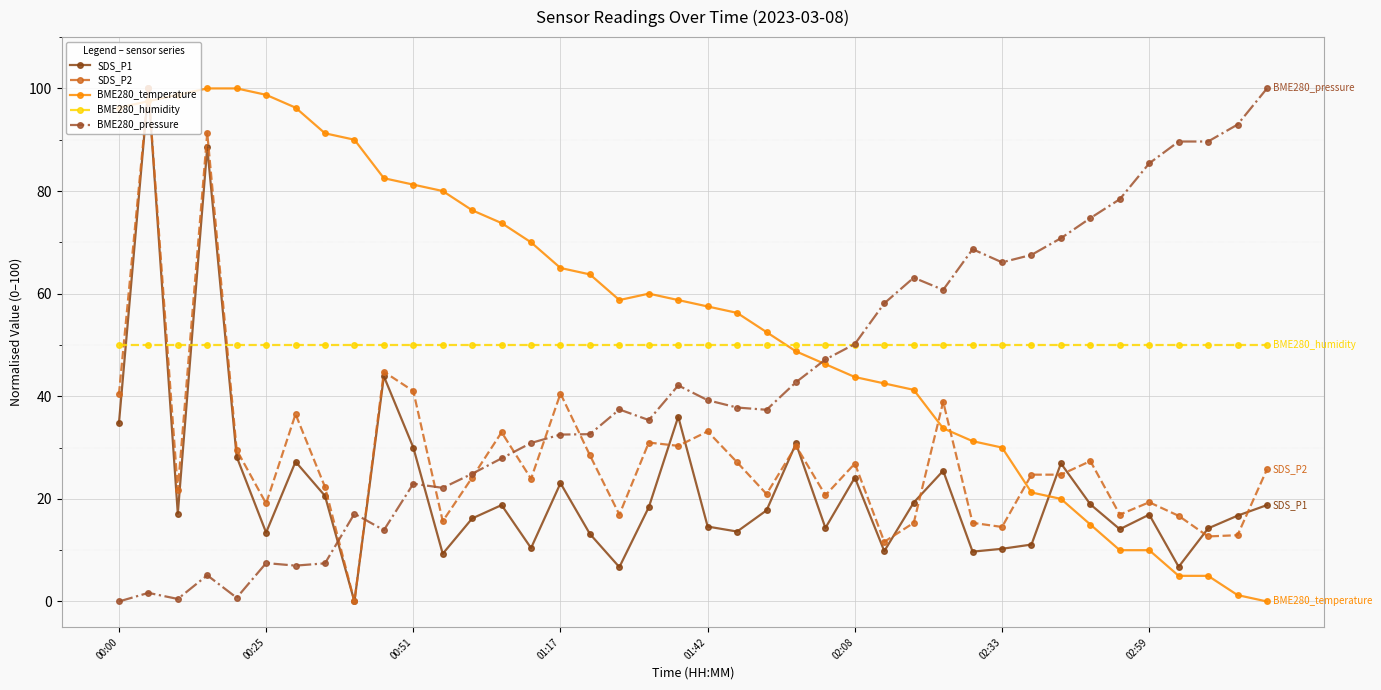

True or false: SDS_P1 has more than 2 interior local peaks.

True